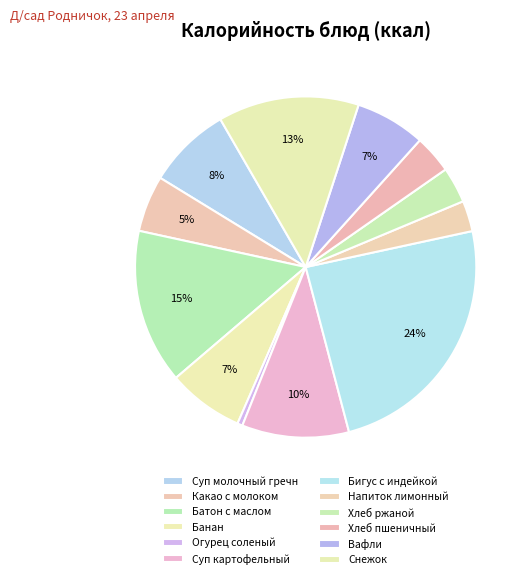

How many segments does this pie chart have?

12